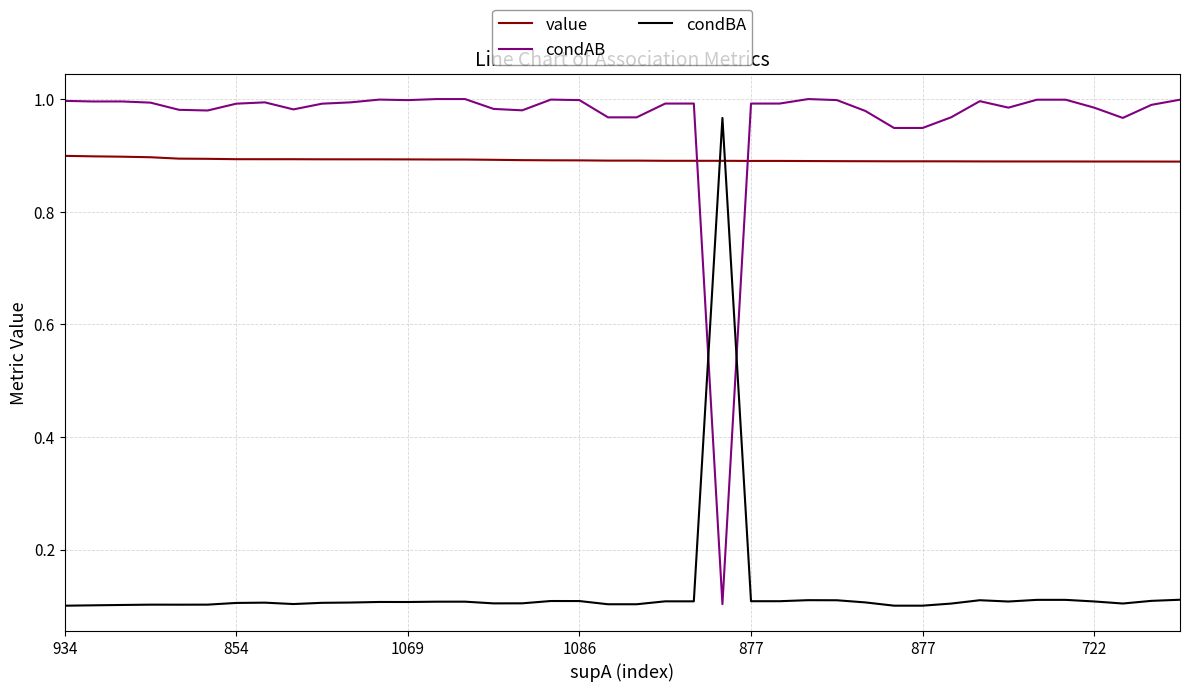

How many intersections are there between condAB and value?

2